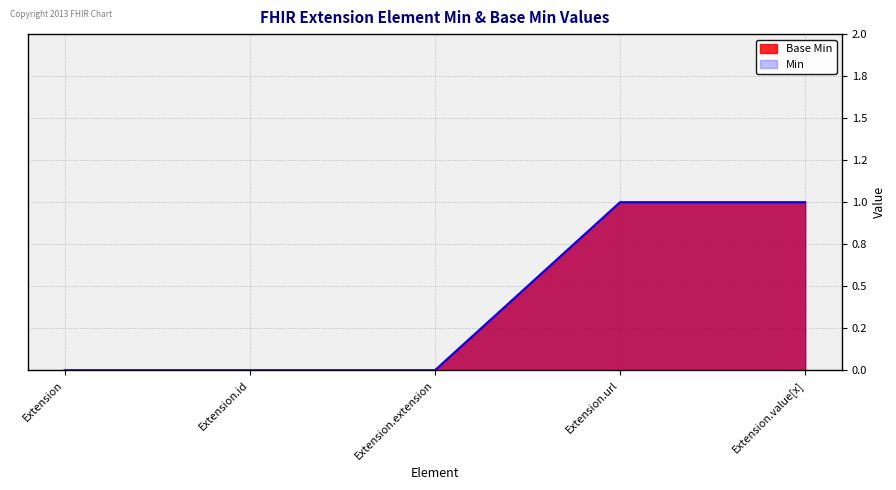

What value does the Min series have at Extension.value[x]?

1